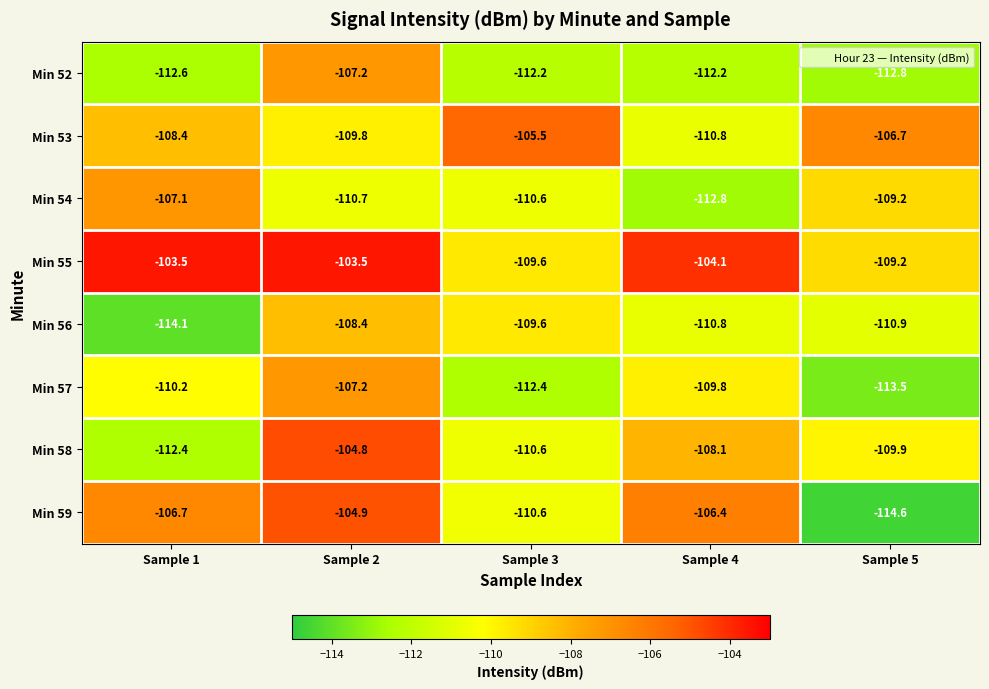

What is the sum of all Min 57 values?

-553.1